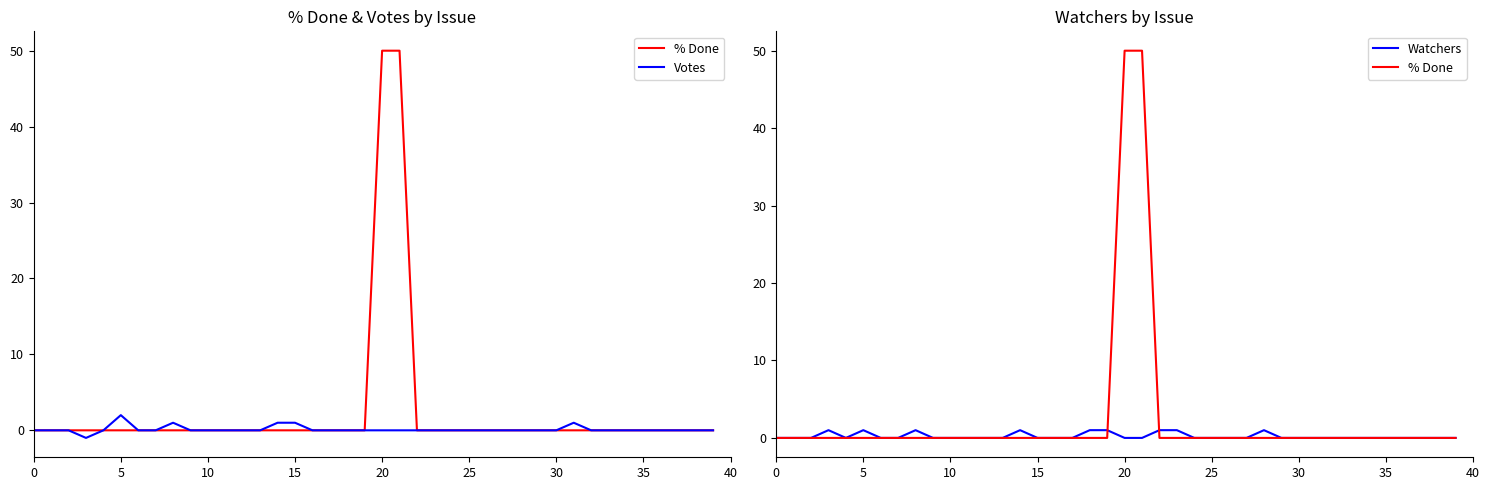

What is the spread (max minus min) of values at 19?

1